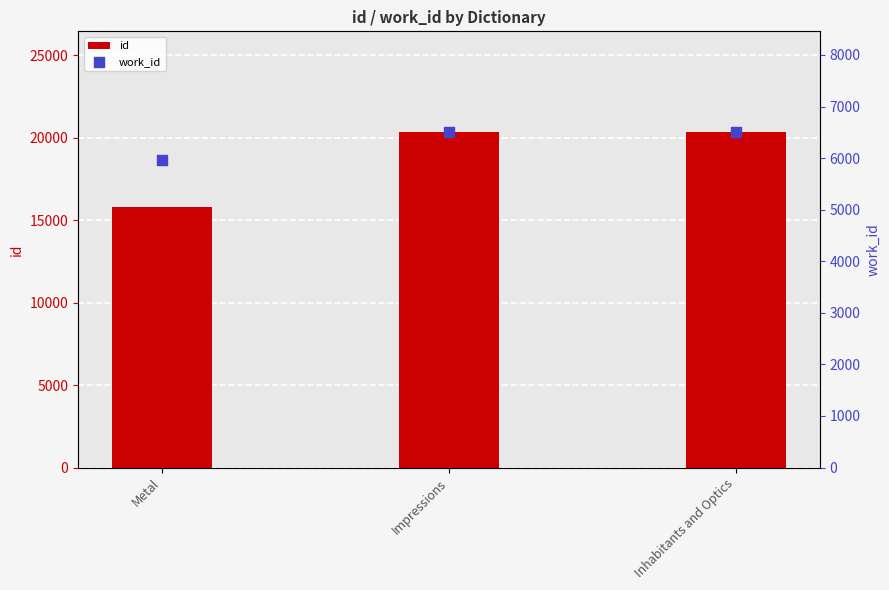

Is the value of work_id at Metal greater than the value of id at Metal?

No